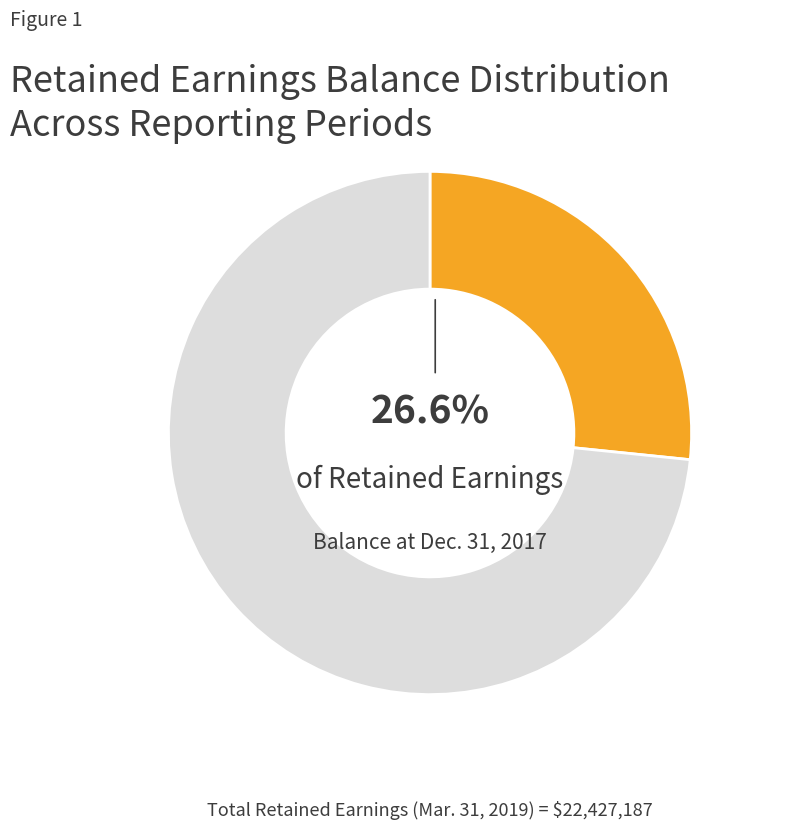

Is there a majority slice in this chart?

Yes